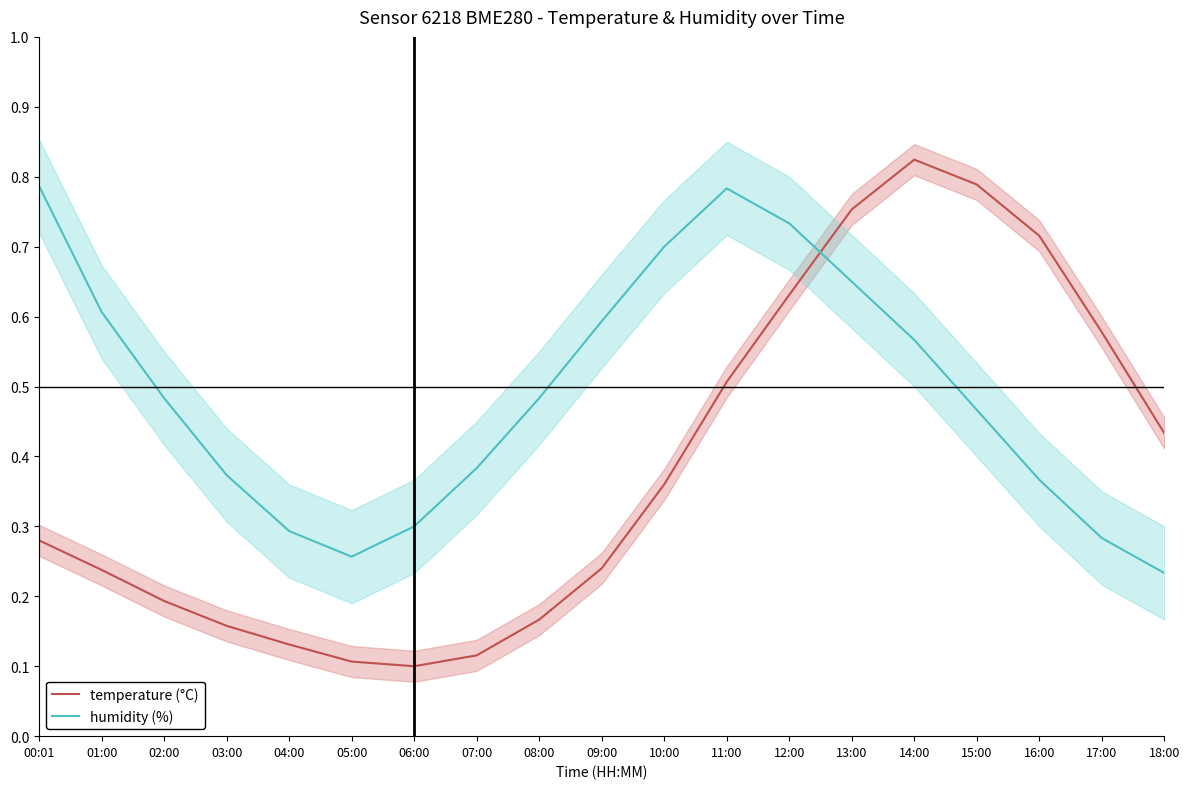

What is the minimum value shown in the chart?

0.1